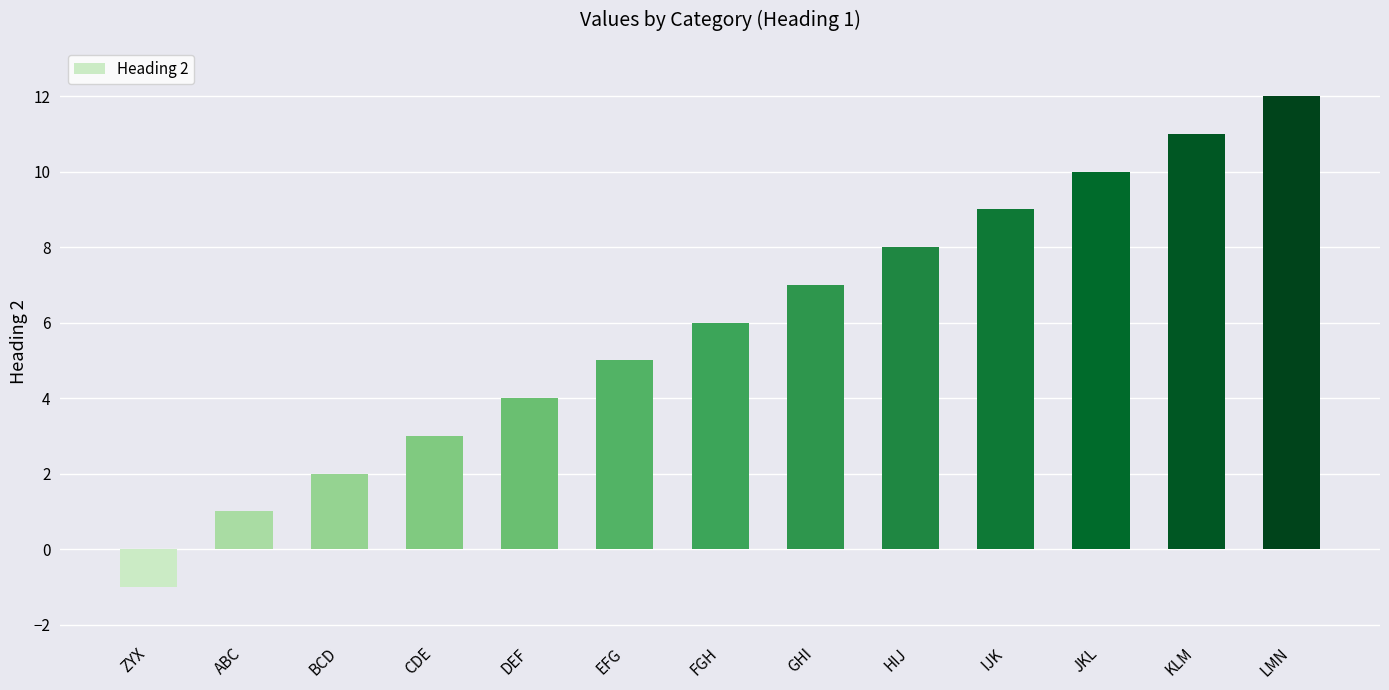

Reading left to right, what are all the values shown in this chart?

ZYX=-1	ABC=1	BCD=2	CDE=3	DEF=4	EFG=5	FGH=6	GHI=7	HIJ=8	IJK=9	JKL=10	KLM=11	LMN=12